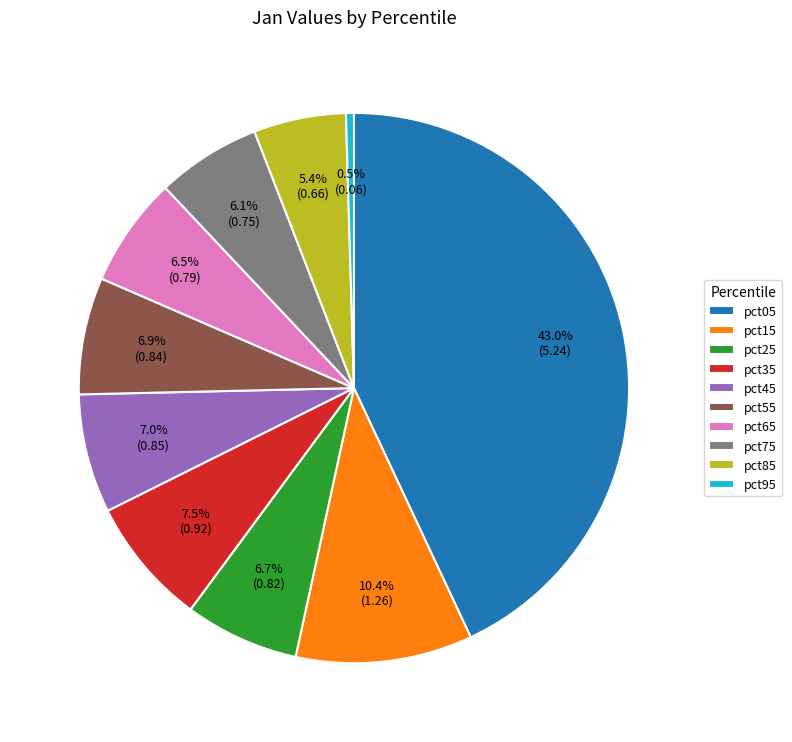

How many segments does this pie chart have?

10